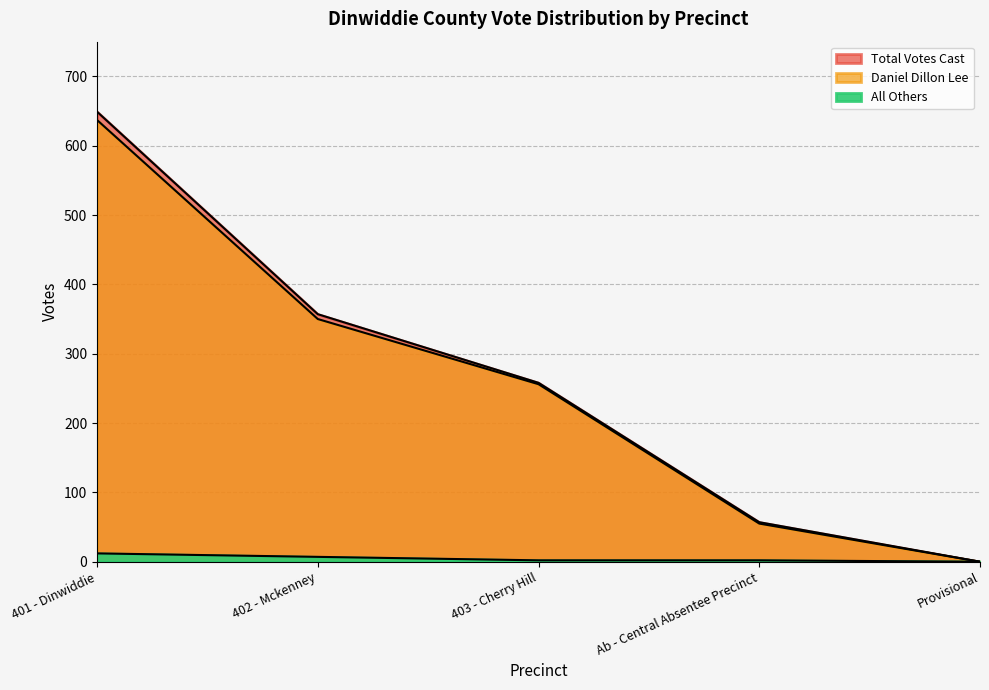

The All Others series shows 7 at 402 - Mckenney. True or false?

True